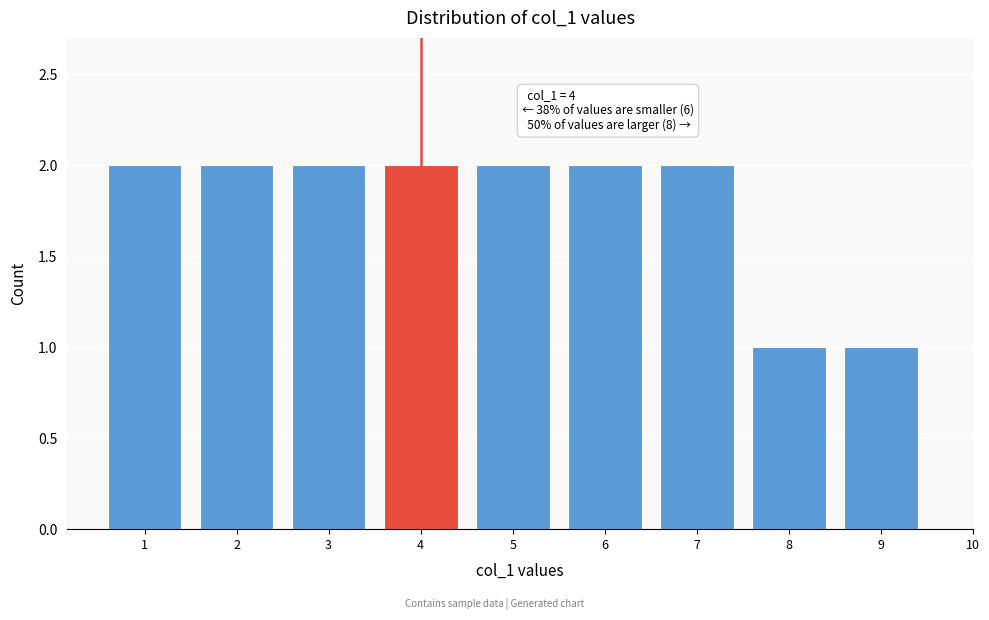

Reading left to right, what are all the values shown in this chart?

2	2	2	2	2	2	2	1	1